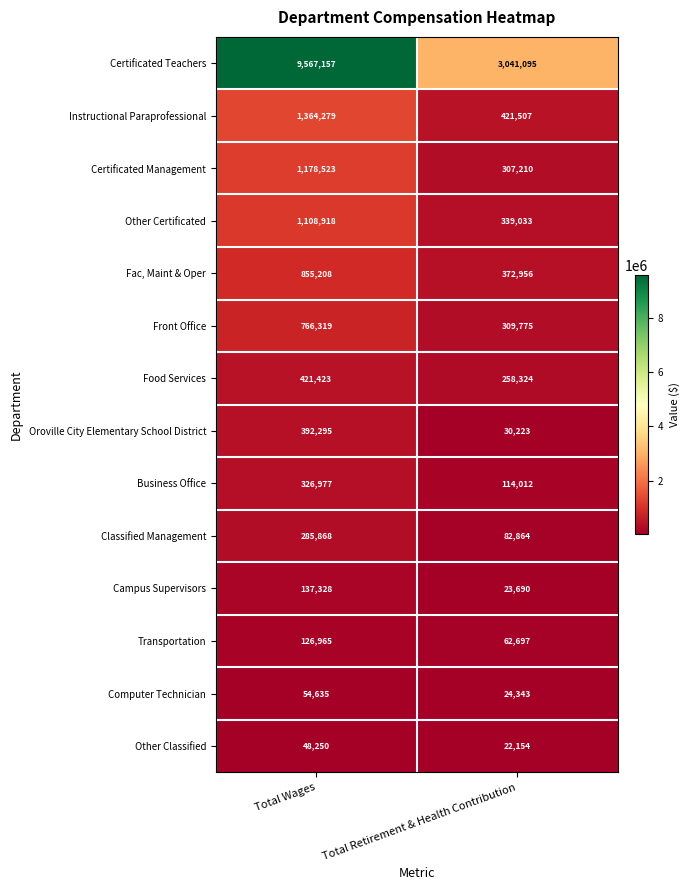

At Total Wages, list the series in order from largest to smallest.

Certificated Teachers, Instructional Paraprofessional, Certificated Management, Other Certificated, Fac, Maint & Oper, Front Office, Food Services, Oroville City Elementary School District, Business Office, Classified Management, Campus Supervisors, Transportation, Computer Technician, Other Classified